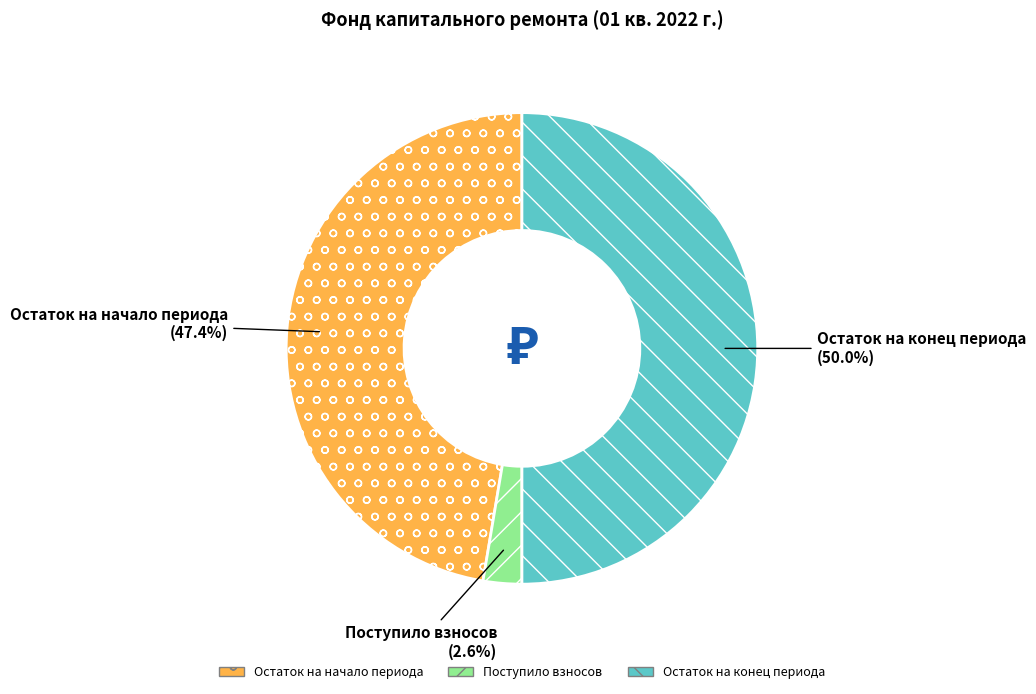

Does Поступило взносов represent more than half of the total?

No